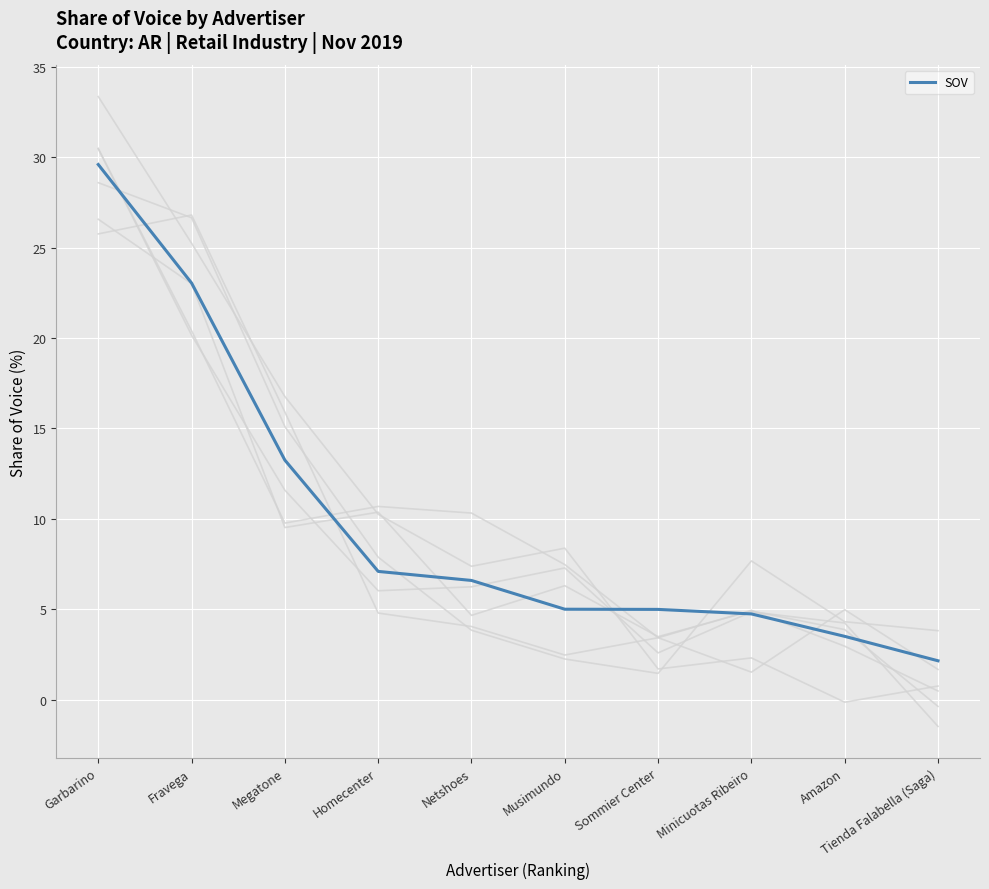

What is the average value?

10.0